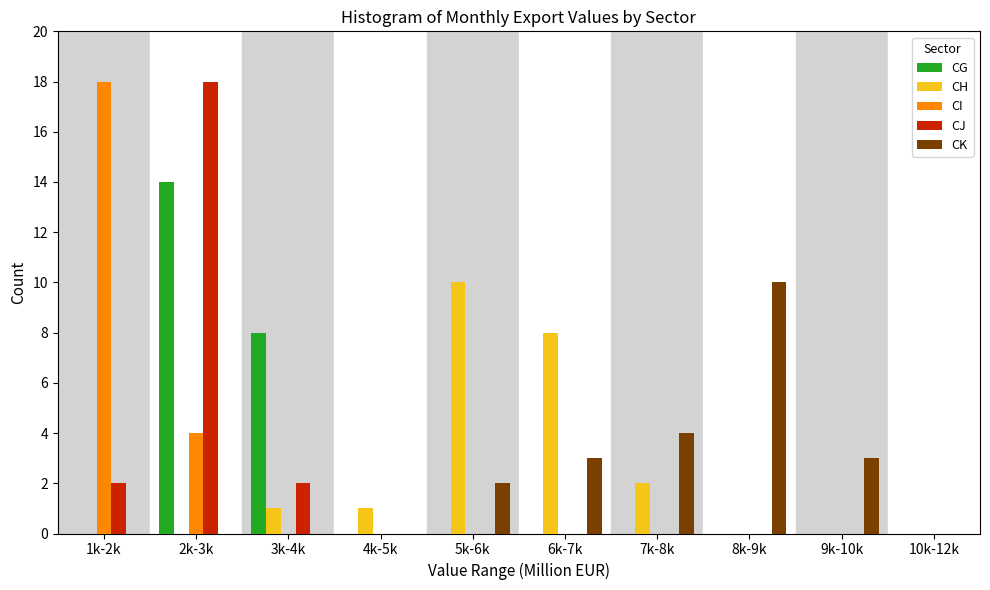

Which series changed the most between 1k-2k and 4k-5k?

CI